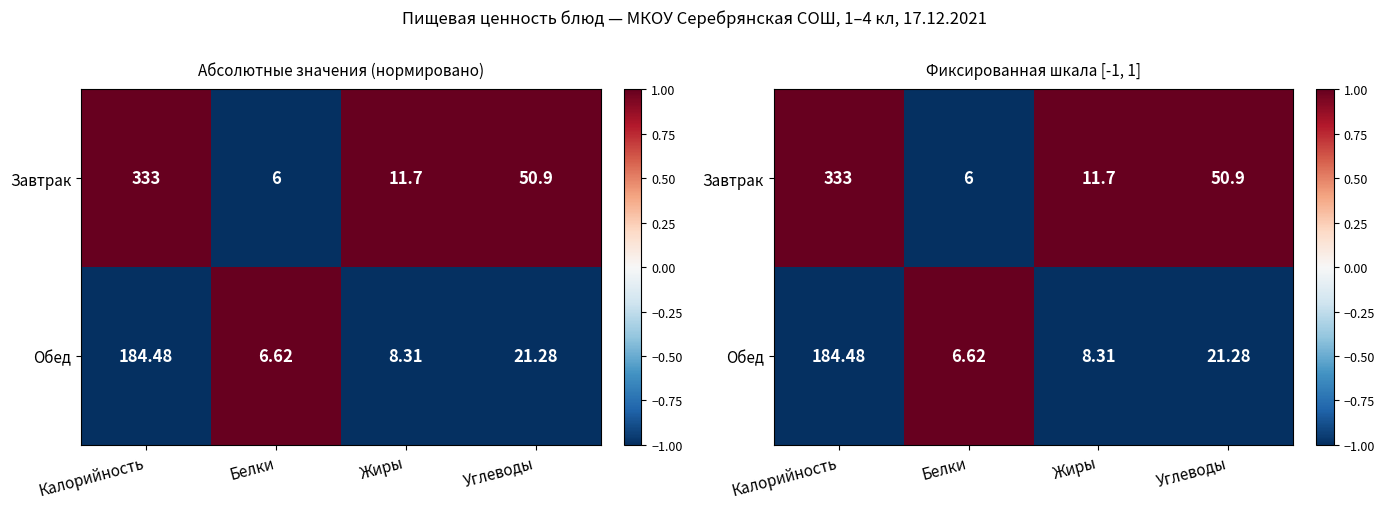

How many distinct data groups are displayed?

2